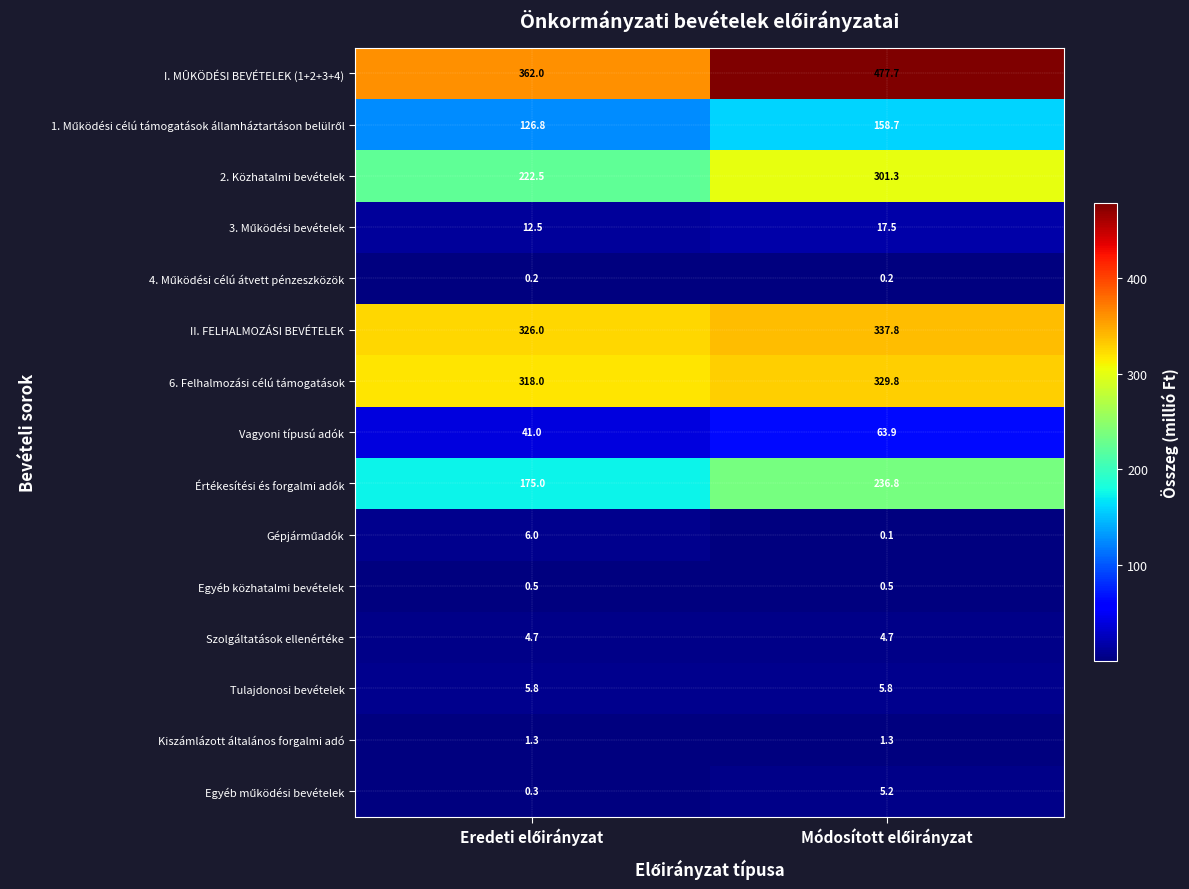

What is the difference between the maximum and minimum values in the Értékesítési és forgalmi adók series?

61.8